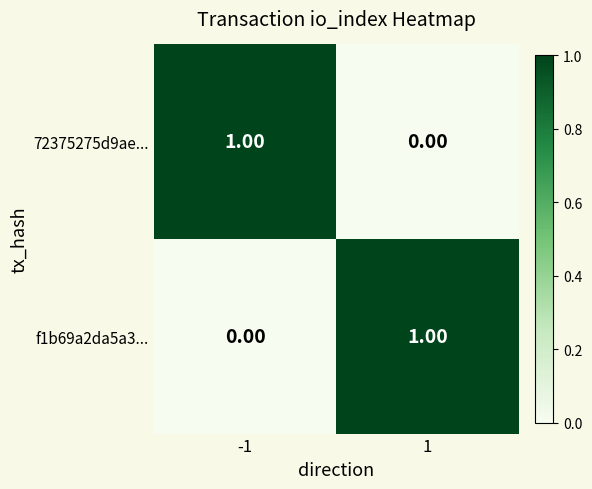

Rank the categories by 72375275d9ae... value from highest to lowest.

-1, 1